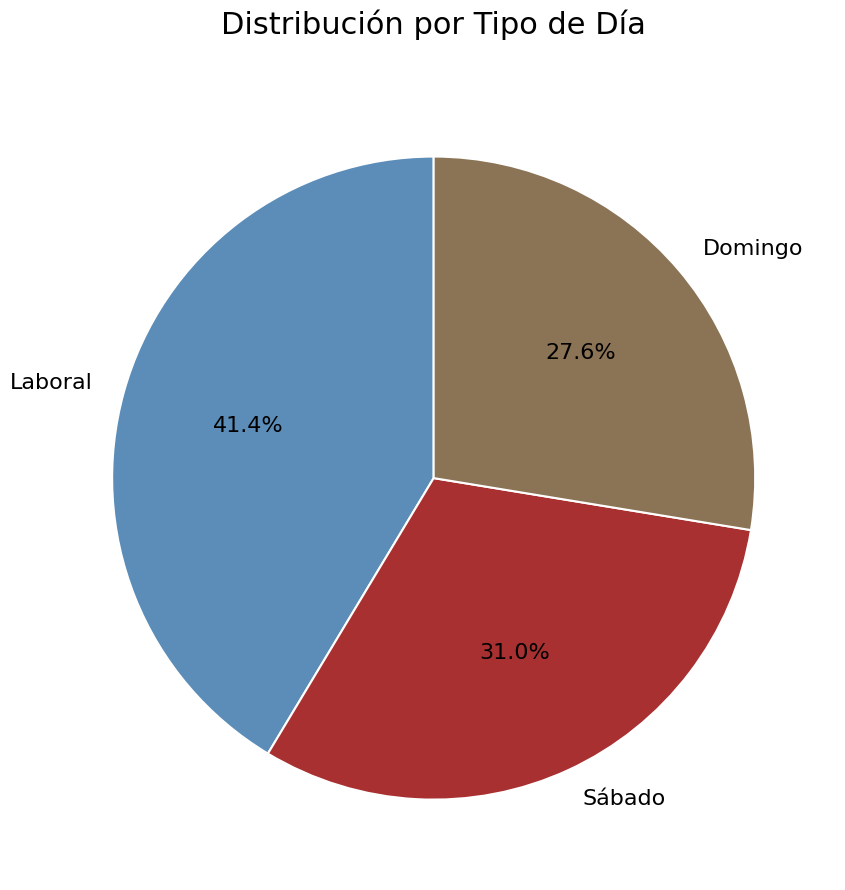

To the nearest percent, what is the difference between the Domingo and Laboral slice percentages?

14%